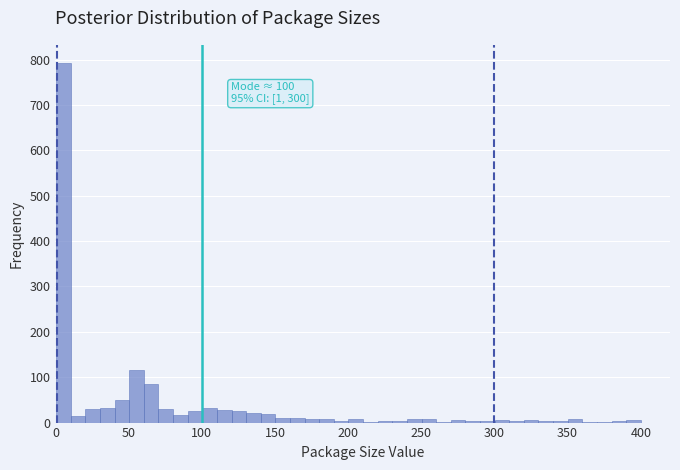

Read against the x-axis, roughly where is the centre of the tallest bar?

5